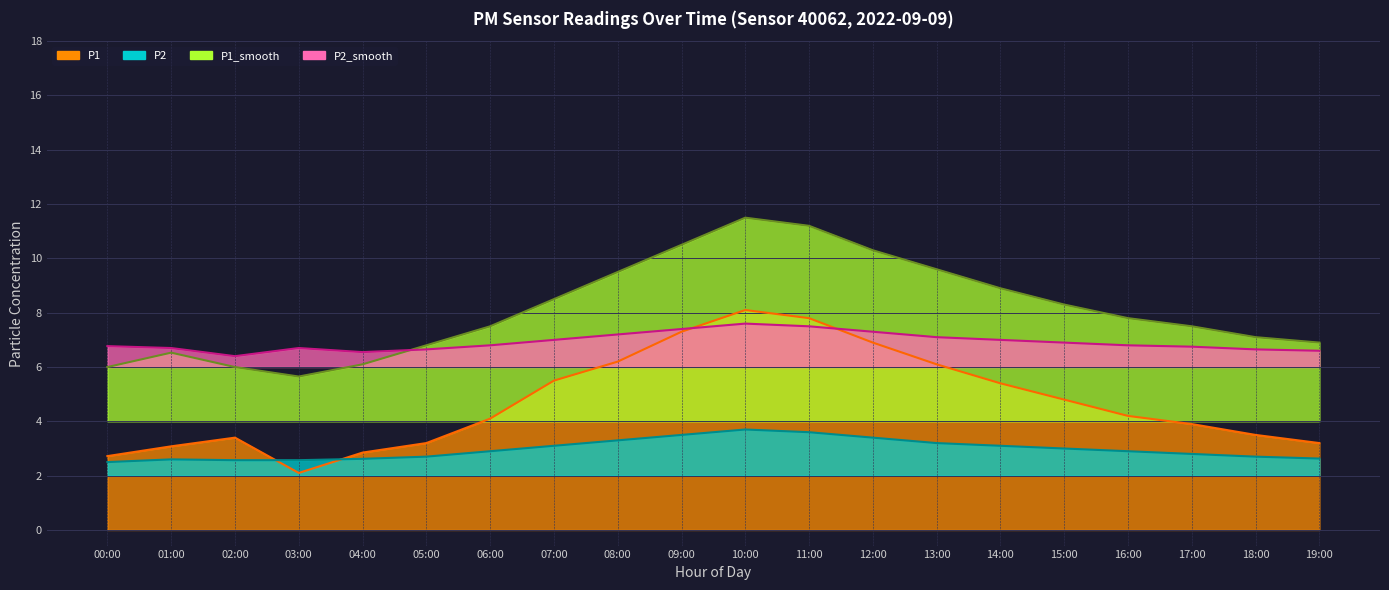

The P1_smooth series shows 3.5 at 04:00. True or false?

False